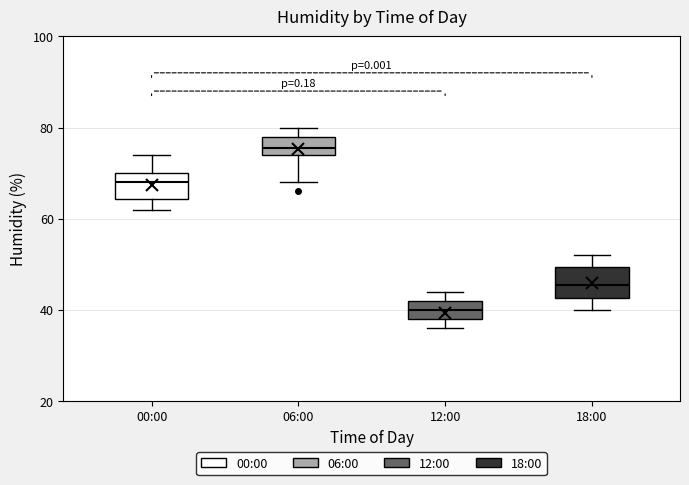

Reading left to right, read every box against the y-axis: the position of its median line, the range the box covers, and the ends of its whiskers. The values are not printed on the chart, so give them approximately, as read against the axis.

00:00: median 68, box 64 to 70, whiskers 62 to 74
06:00: median 76, box 74 to 78, whiskers 68 to 80
12:00: median 40, box 38 to 42, whiskers 36 to 44
18:00: median 46, box 42 to 50, whiskers 40 to 52